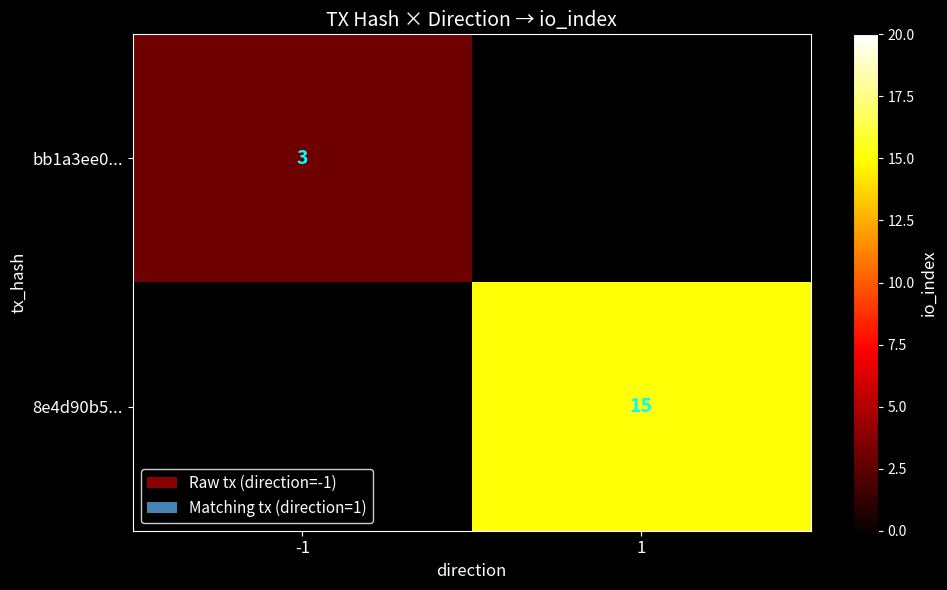

How many categories are shown in the chart?

2